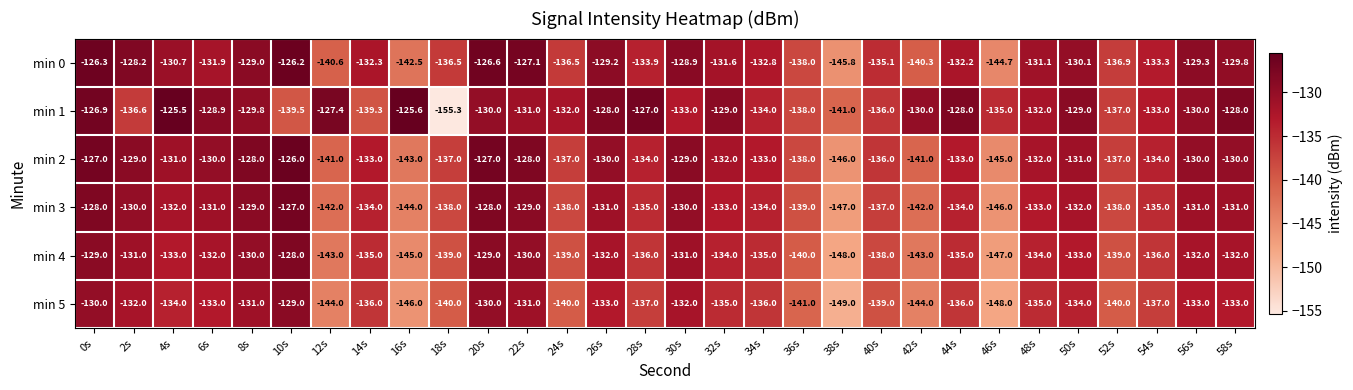

Is it true that min 5 equals -146.0 at 16s?

True